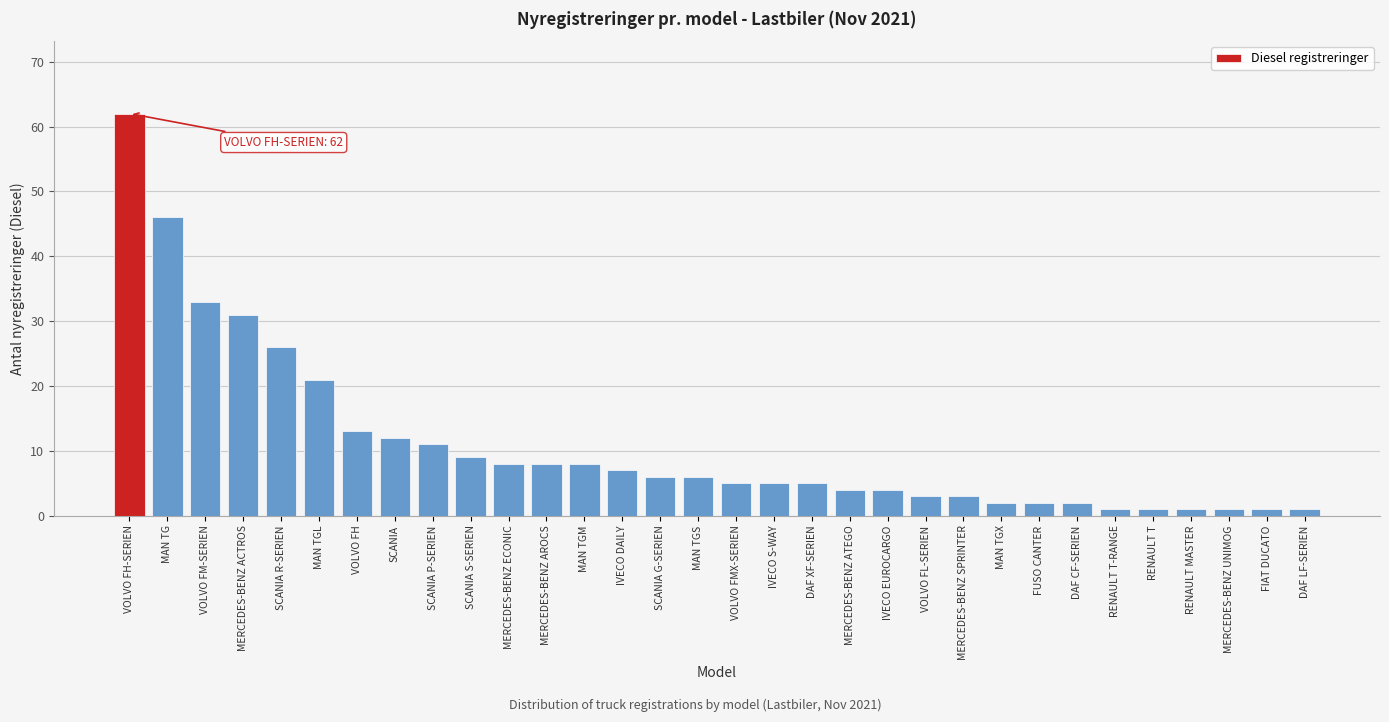

What is the approximate value at MAN TG?

46